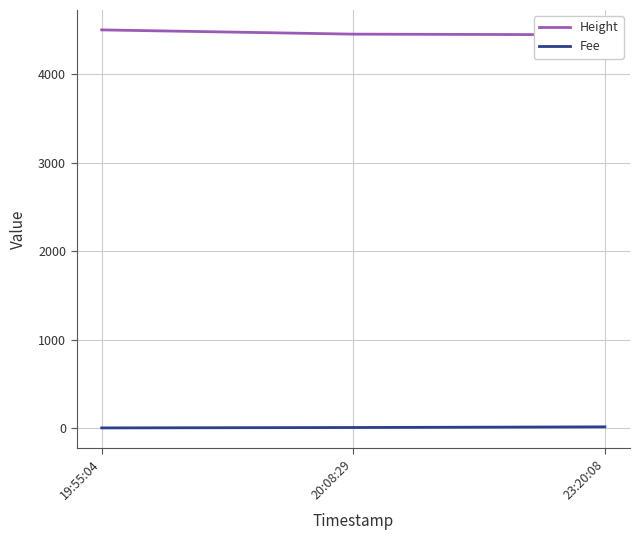

What are all the series names shown in the legend?

Height, Fee